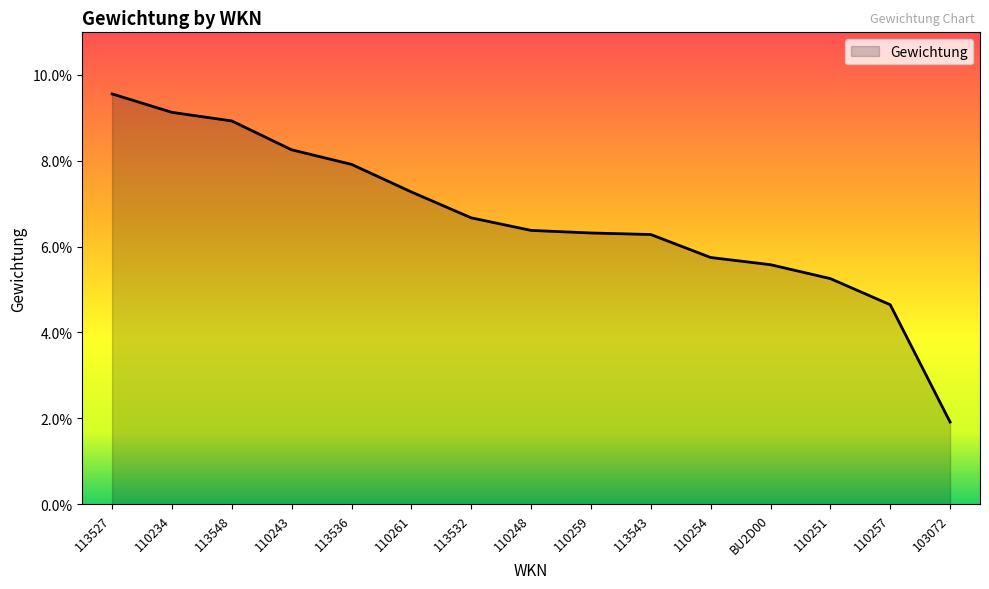

Reading left to right, what are all the values shown in this chart?

0.1	0.1	0.1	0.1	0.1	0.1	0.1	0.1	0.1	0.1	0.1	0.1	0.1	0.0	0.0